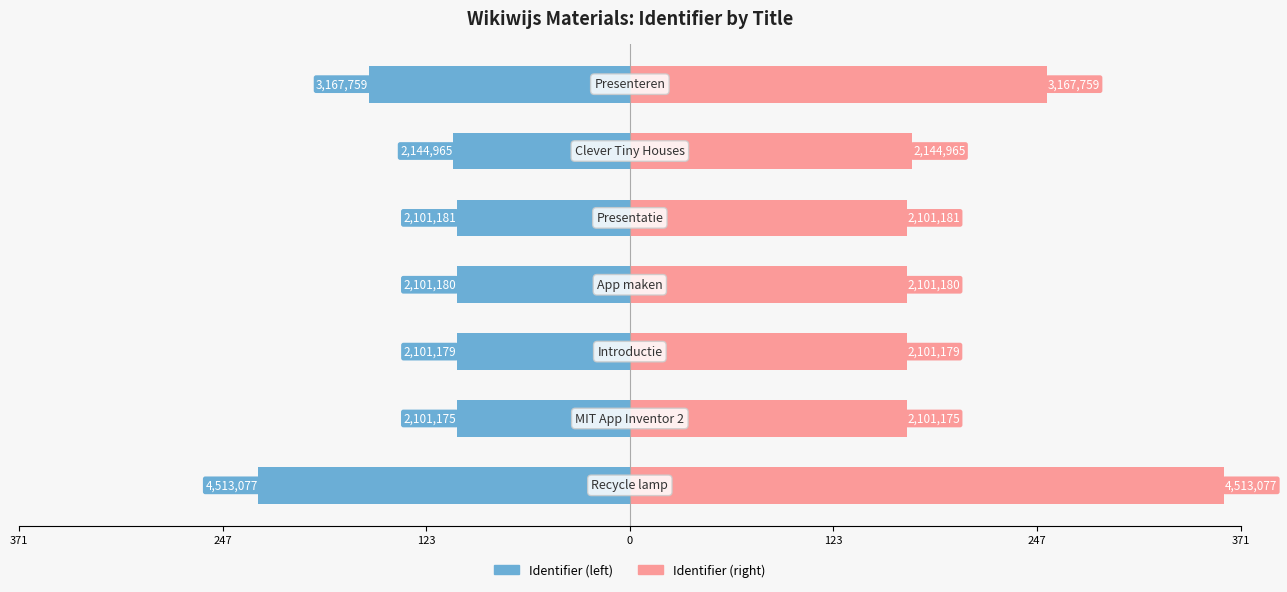

True or false: Left (Identifier scaled) has a value of -173.8 at 123.

False